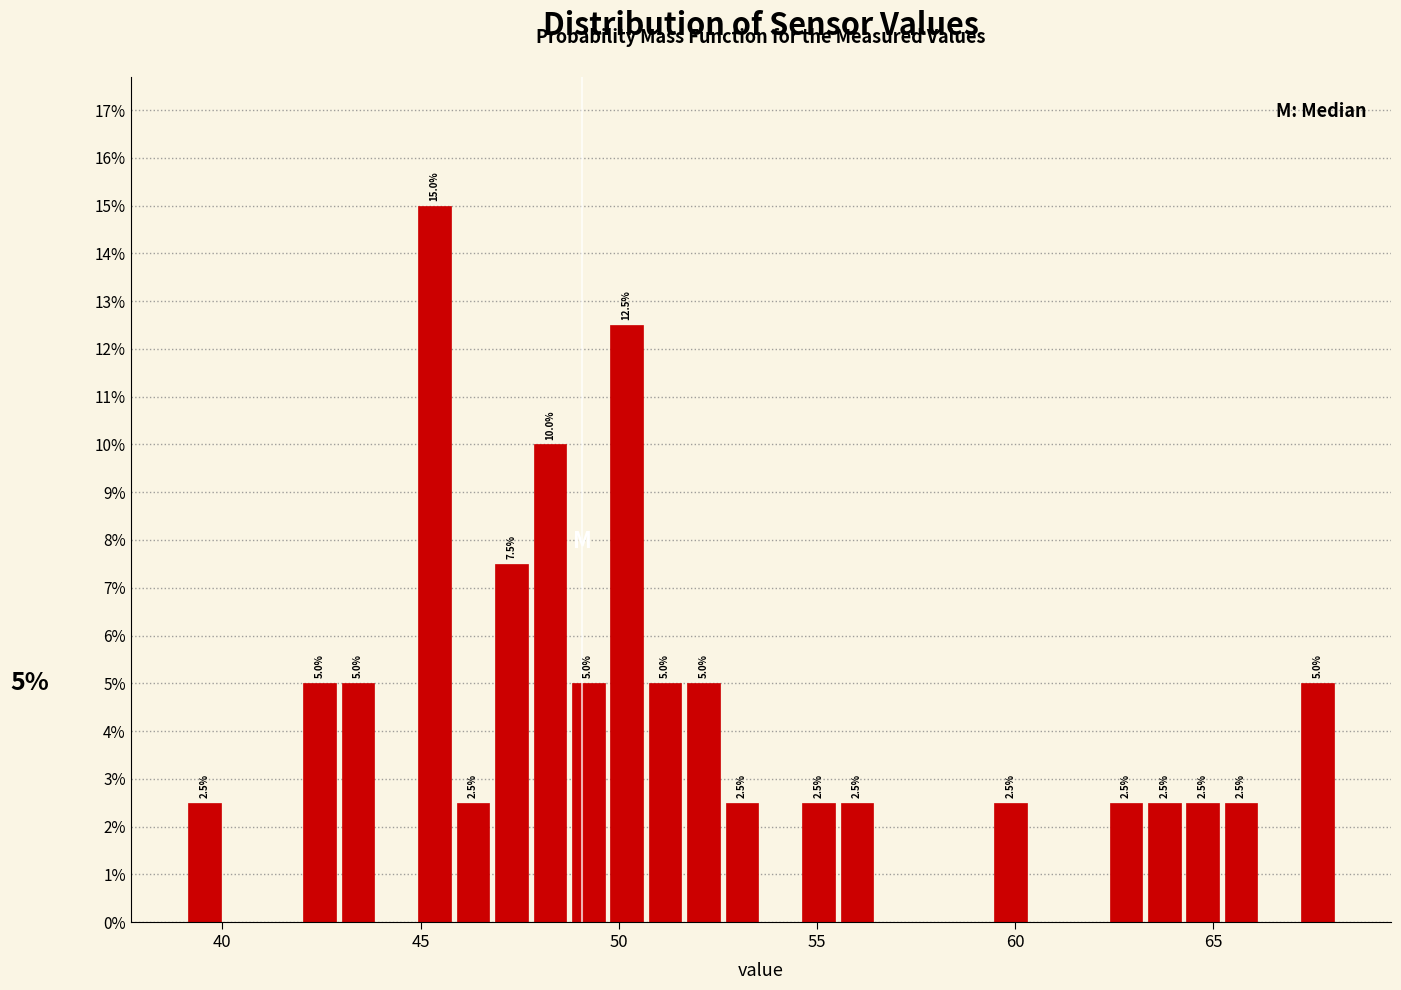

Around what value on the x-axis is the tallest bar? Give the approximate position of its centre, as read against the axis.

45.5